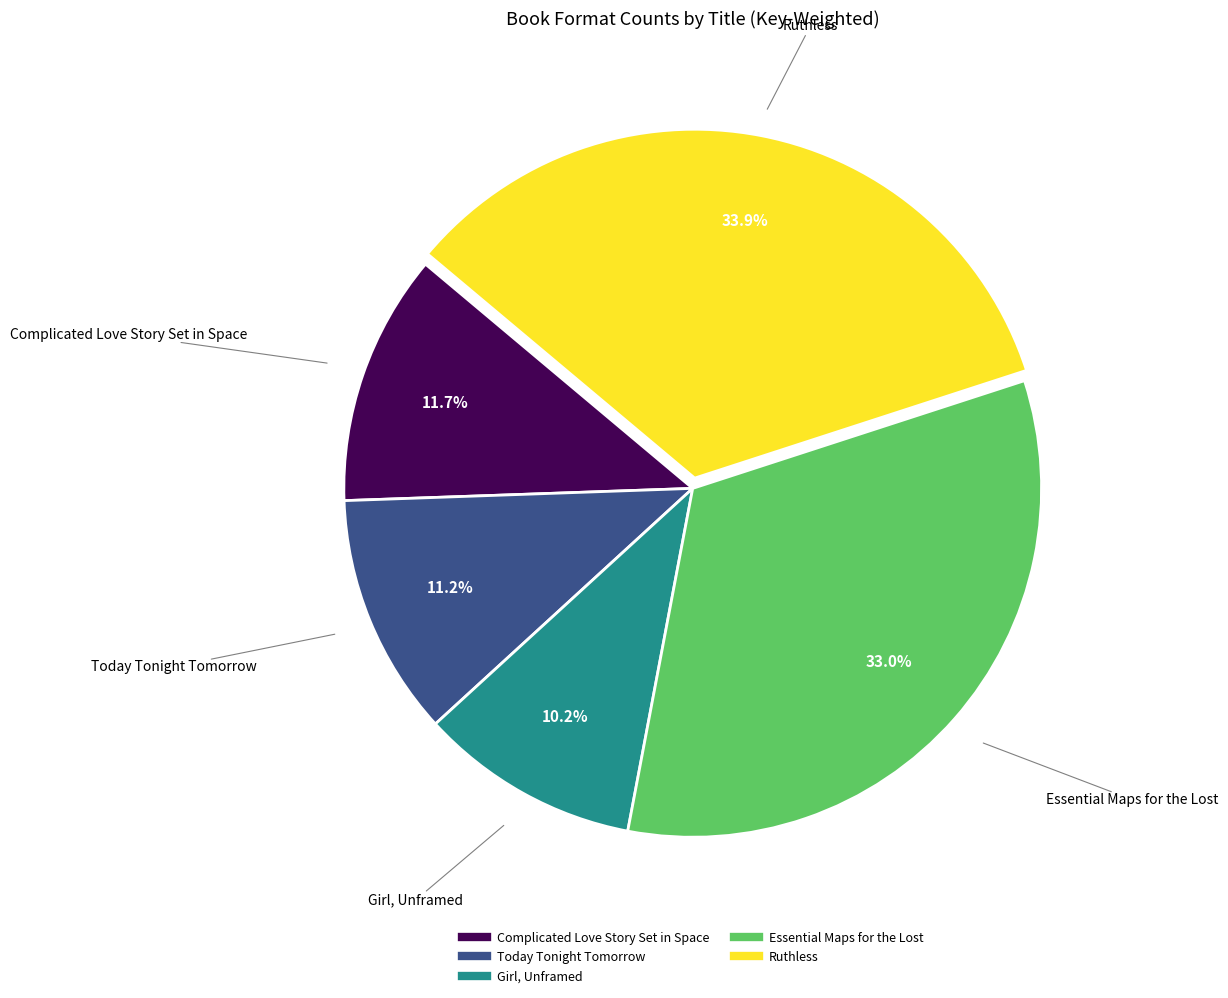

The Complicated Love Story Set in Space slice represents 25% of the pie. True or false?

False